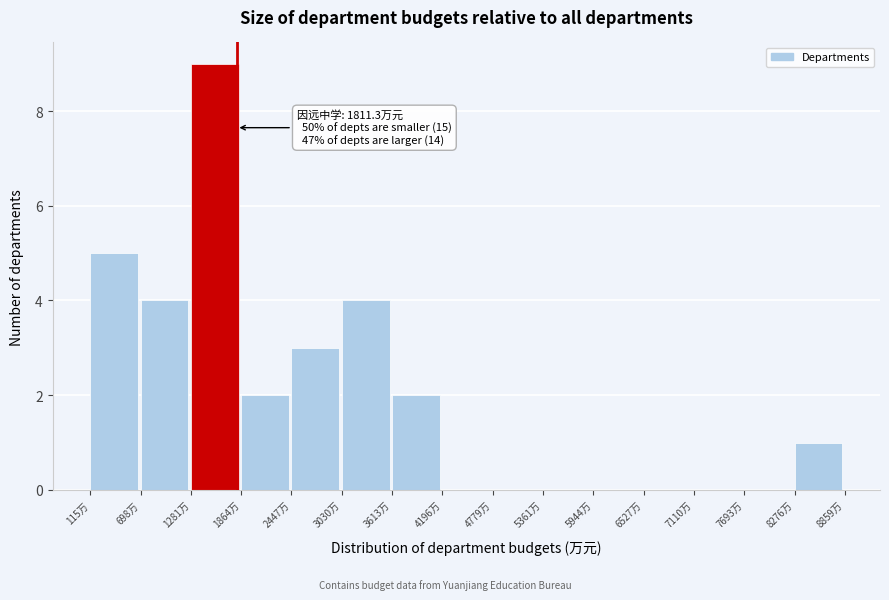

Over which range of the x-axis is the bar tallest?

1300 to 1900